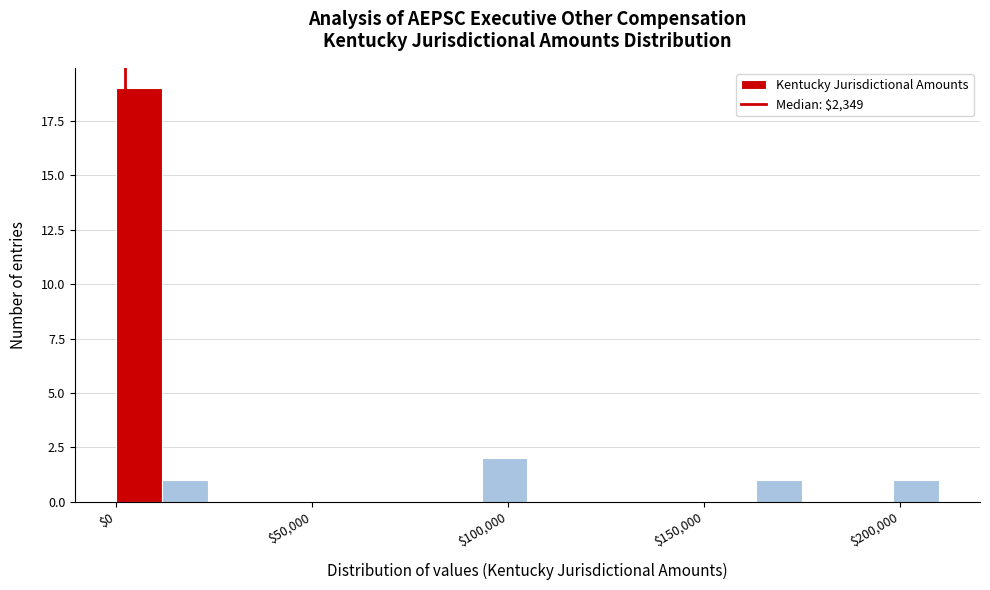

Read against the x-axis, roughly where is the centre of the tallest bar?

5000